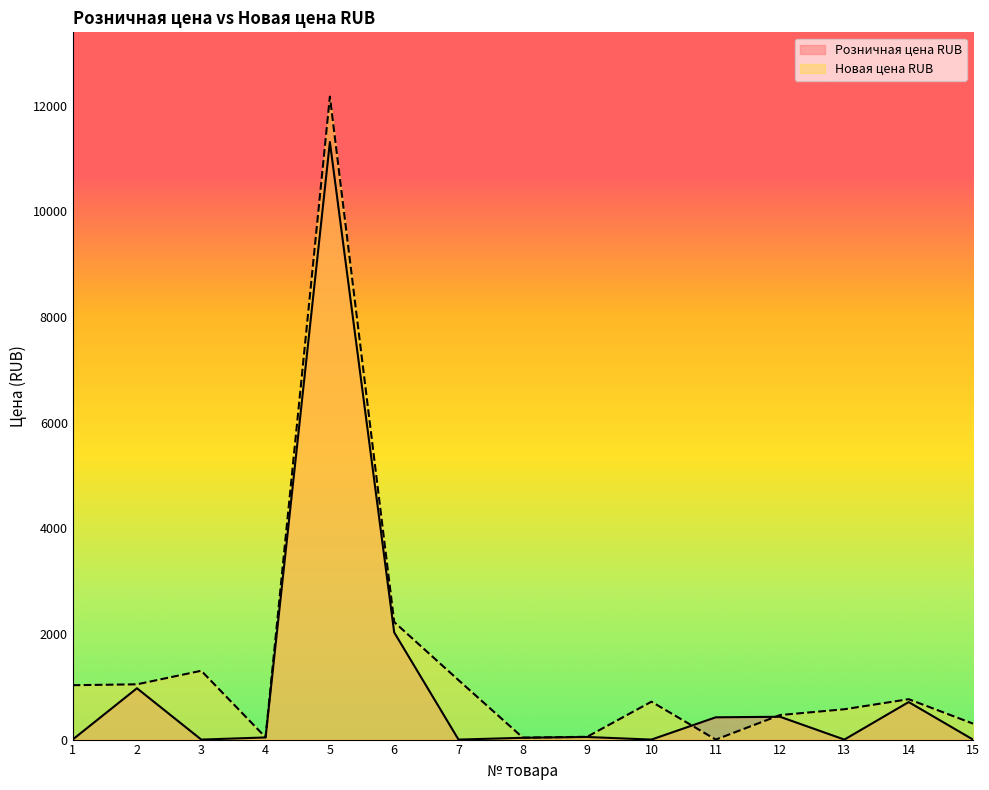

Which has a higher value, 14 or 8?

14